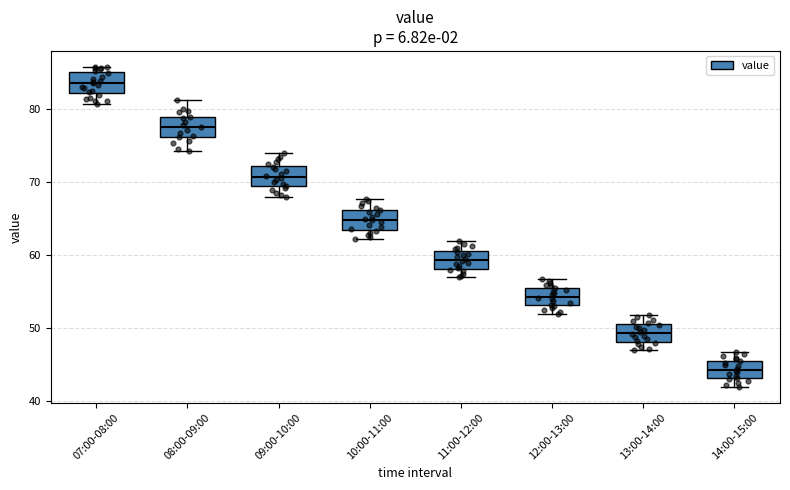

Reading left to right, read every box against the y-axis: the position of its median line, the range the box covers, and the ends of its whiskers. The values are not printed on the chart, so give them approximately, as read against the axis.

07:00-08:00: median 84, box 82 to 85, whiskers 81 to 86
08:00-09:00: median 78, box 76 to 79, whiskers 74 to 81
09:00-10:00: median 71, box 69 to 72, whiskers 68 to 74
10:00-11:00: median 65, box 64 to 66, whiskers 62 to 68
11:00-12:00: median 59, box 58 to 61, whiskers 57 to 62
12:00-13:00: median 54, box 53 to 56, whiskers 52 to 57
13:00-14:00: median 49, box 48 to 51, whiskers 47 to 52
14:00-15:00: median 44, box 43 to 46, whiskers 42 to 47